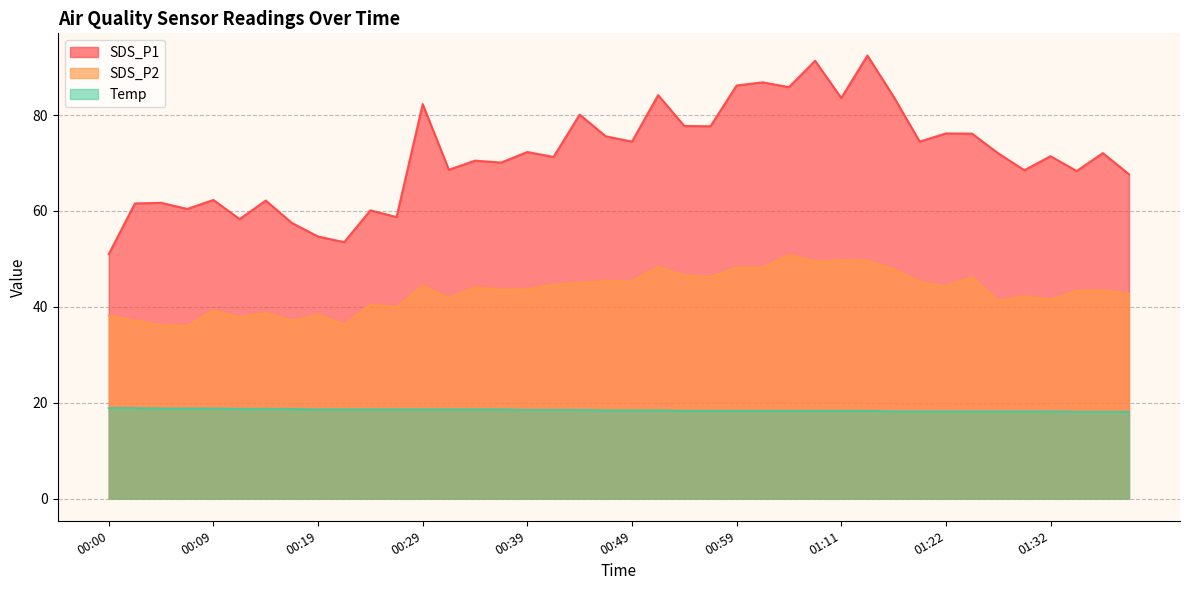

At which category does SDS_P2 reach its first local peak?

00:09